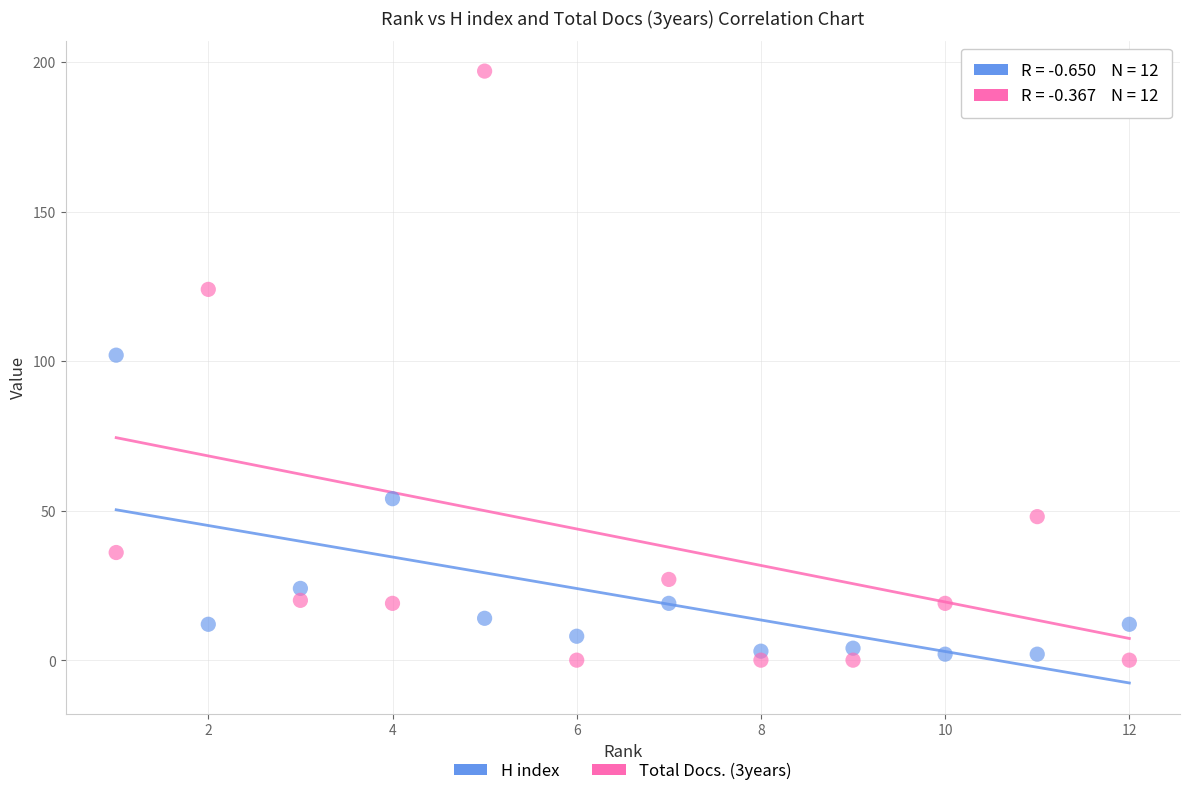

Across all series, what Y value is closest to 98?

102